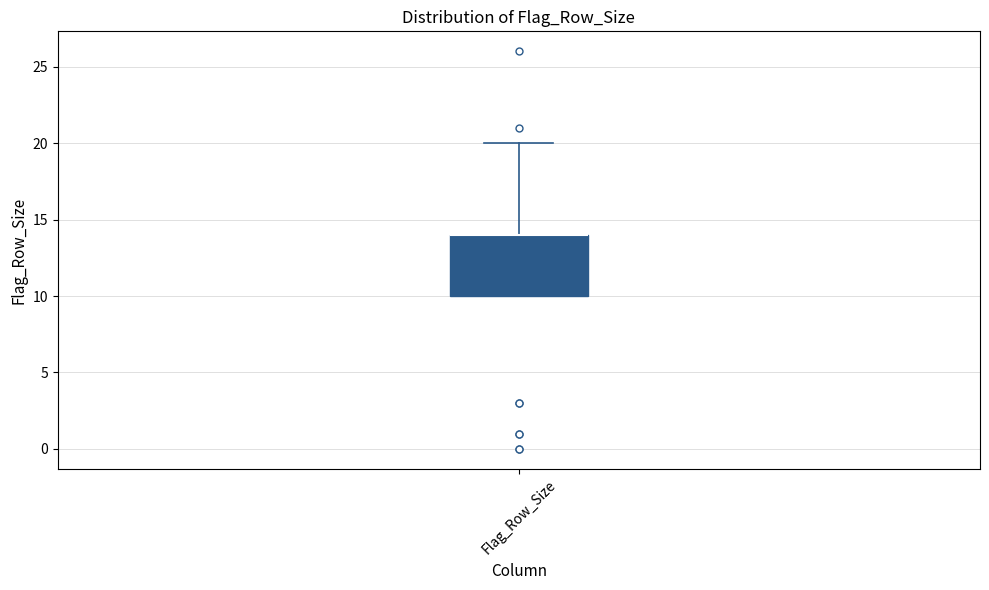

Transcribe this box plot: give where the median line is, the range the box spans, and where the two whiskers end, as read against the y-axis. The values are not printed on the chart, so give them approximately, as read against the axis.

median 14 (drawn on the box's upper edge), box 10 to 14, whiskers 10 to 20